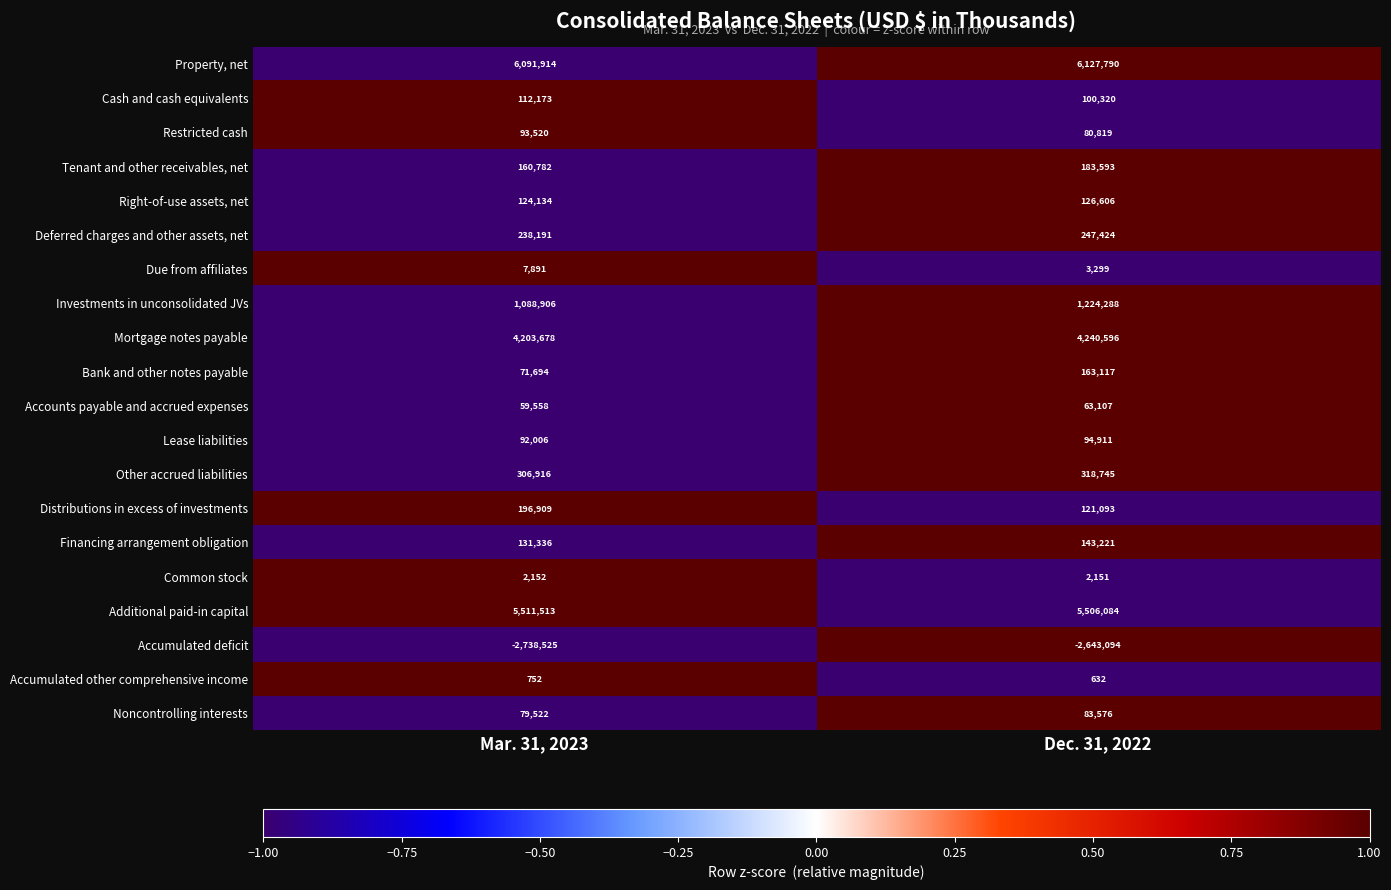

How many data points does each series have?

2